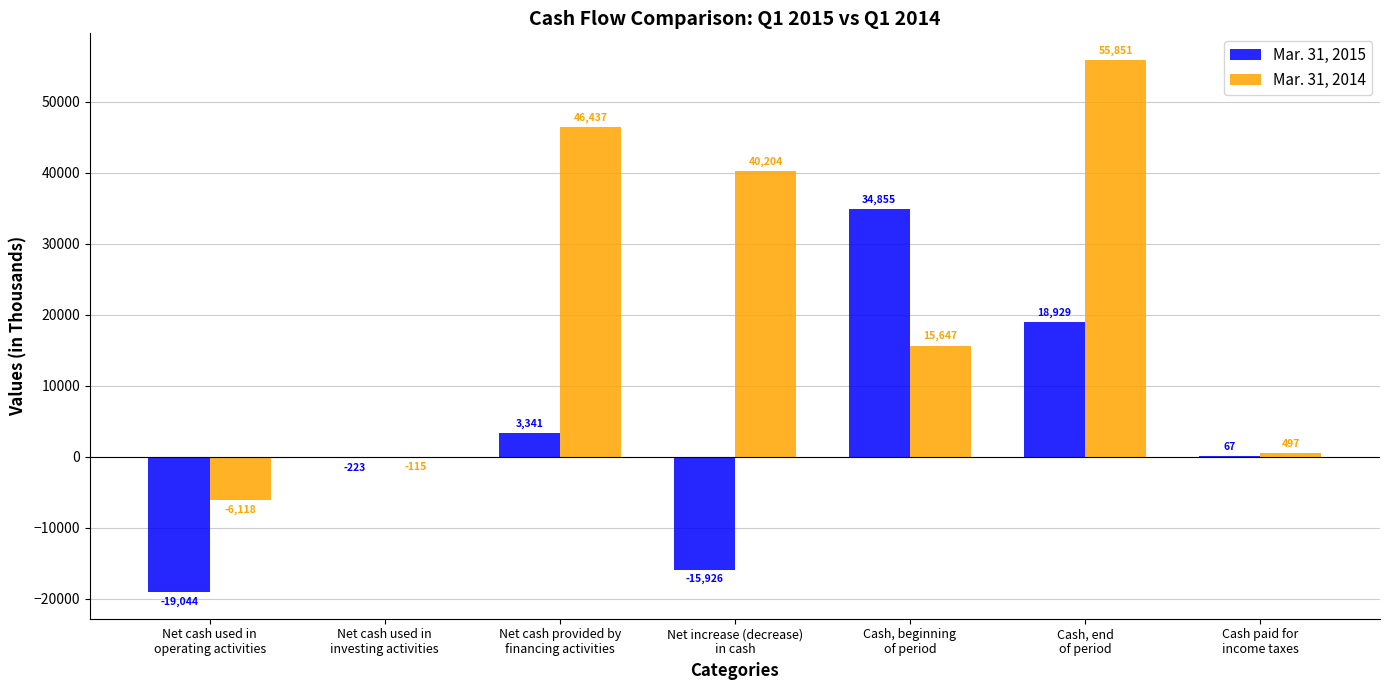

Which series has the largest total across all categories?

Mar. 31, 2014